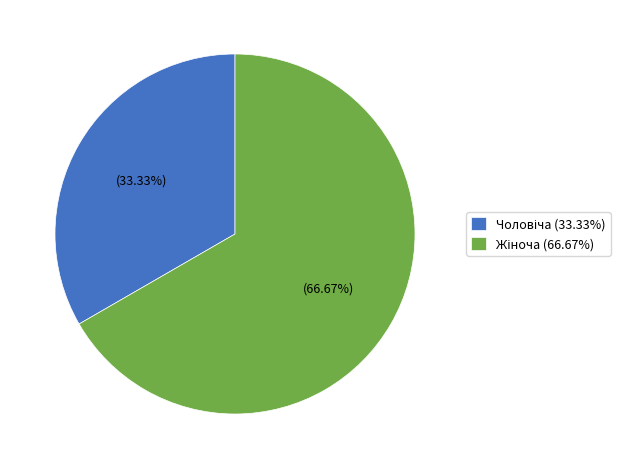

Is there a majority slice in this chart?

Yes